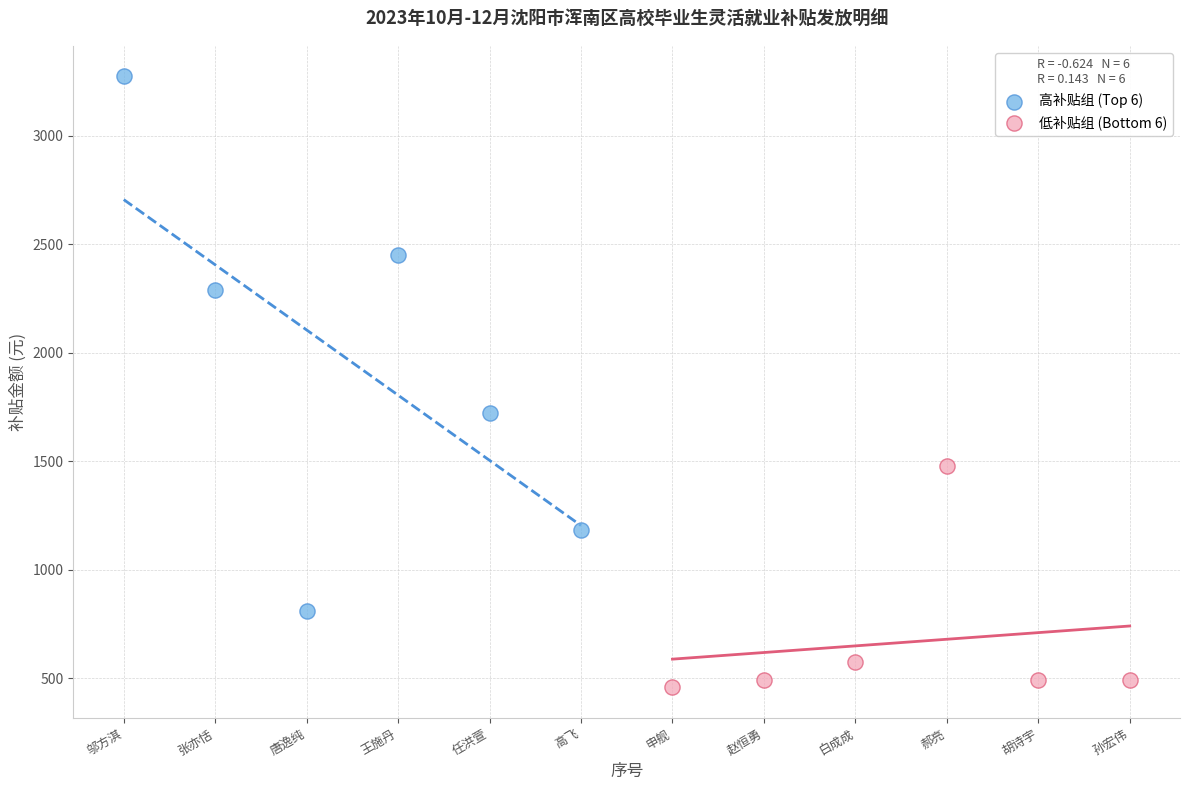

Which series reaches the minimum Y coordinate?

低补贴组 (Bottom 6)